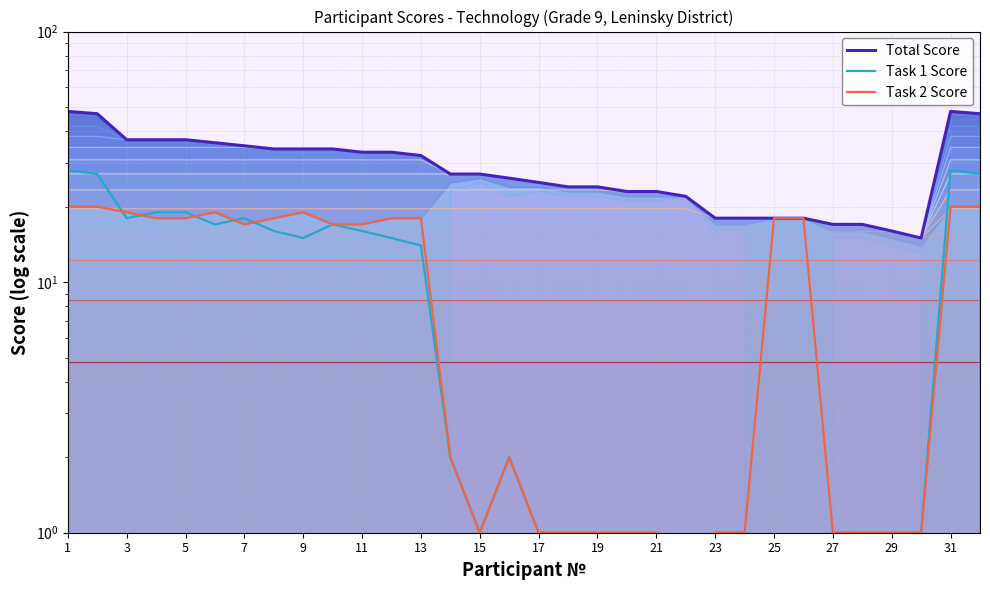

How many data points does each series have?

32